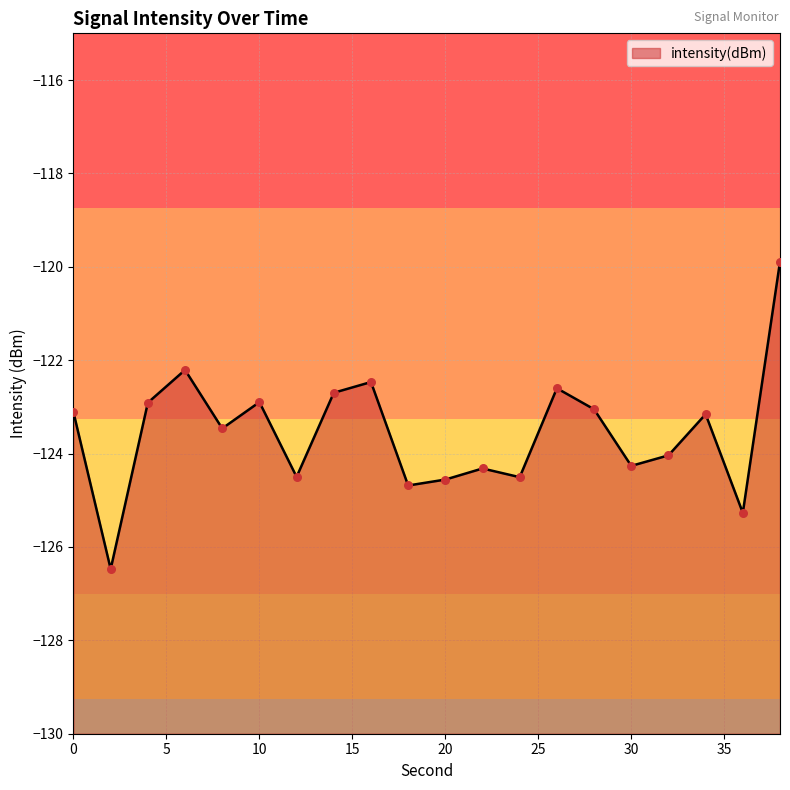

Which has a higher value, 12 or 2?

12